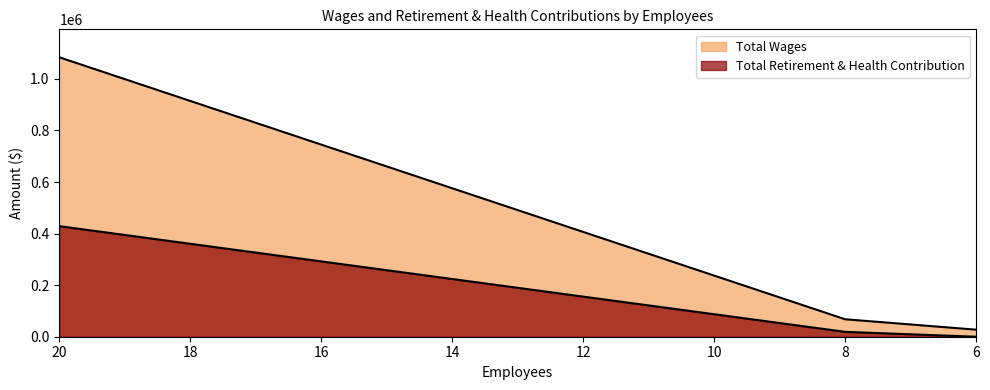

Is it true that Total Wages equals 1845933 at 20?

False